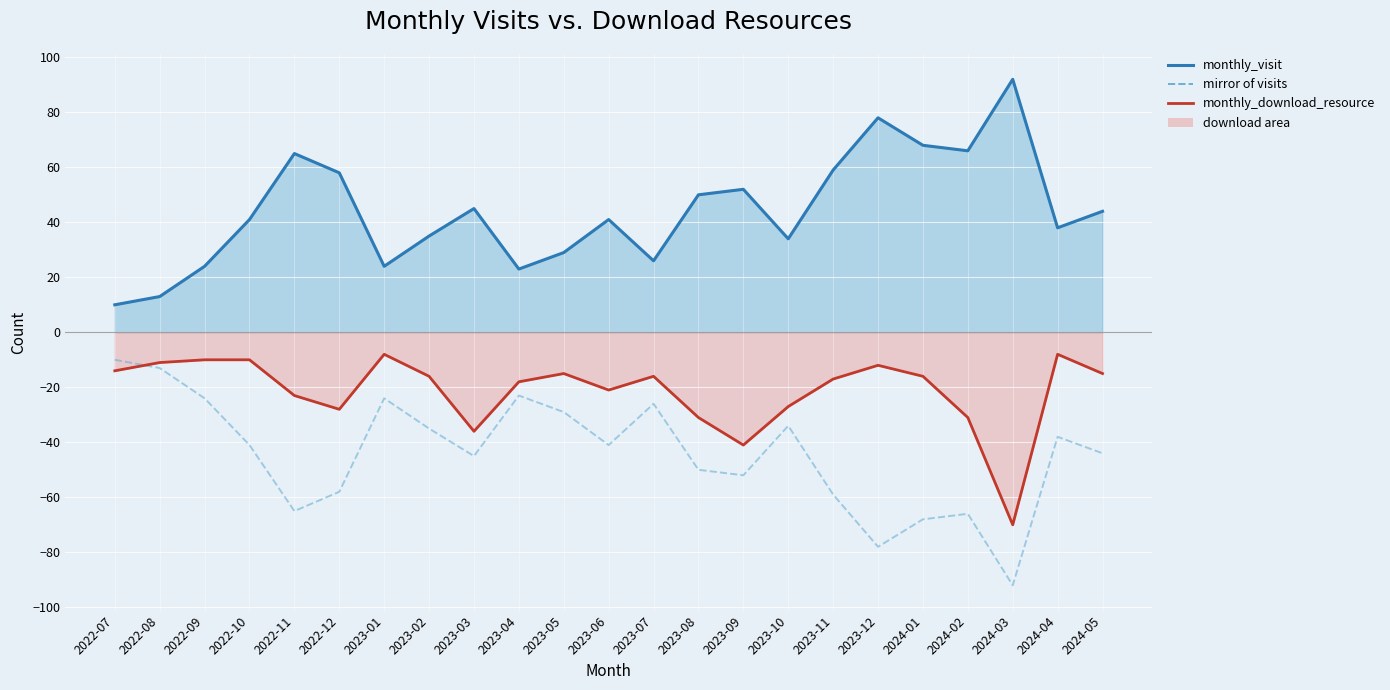

At which label is monthly_download_resource closest to -39?

2023-09